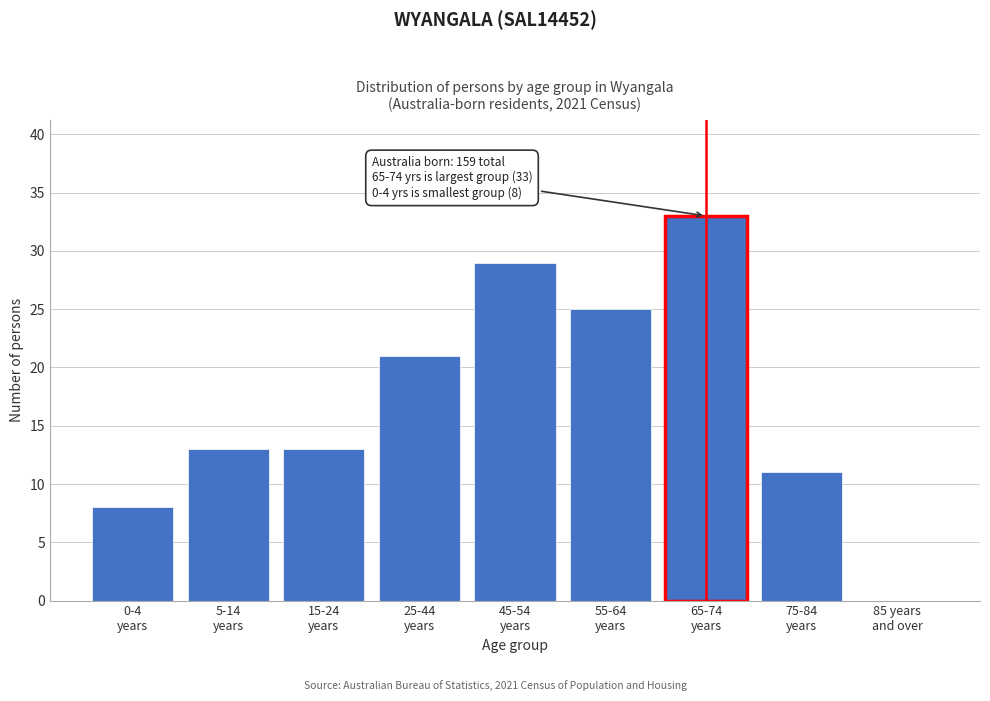

What is the sum of all values?

153